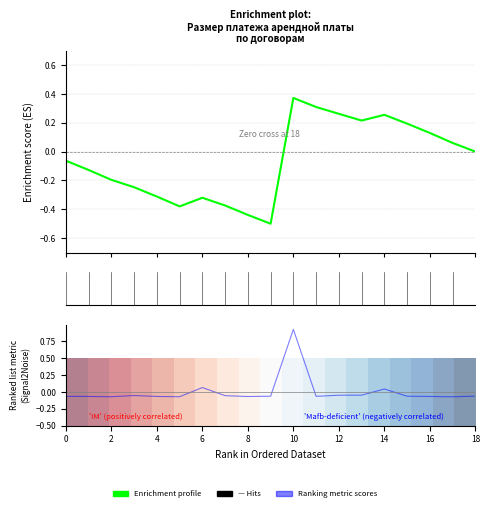

How many intersections are there between 0.25 and Enrichment profile?

1